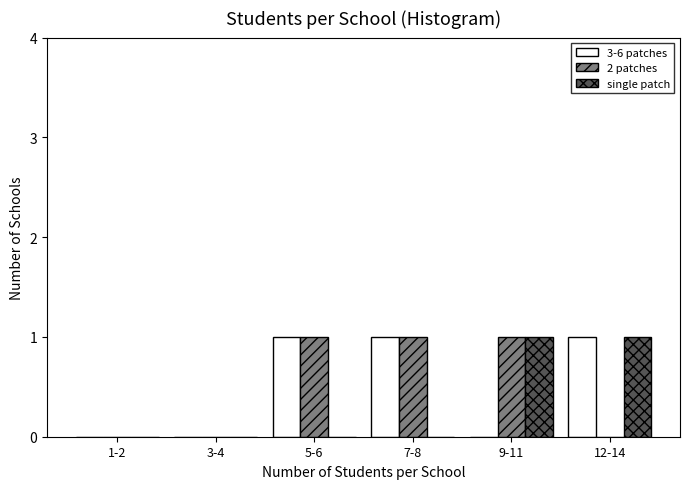

Reading left to right, extract all data points from this chart.

3-6 patches: 1-2=0	3-4=0	5-6=1	7-8=1	9-11=0	12-14=1
2 patches: 1-2=0	3-4=0	5-6=1	7-8=1	9-11=1	12-14=0
single patch: 1-2=0	3-4=0	5-6=0	7-8=0	9-11=1	12-14=1